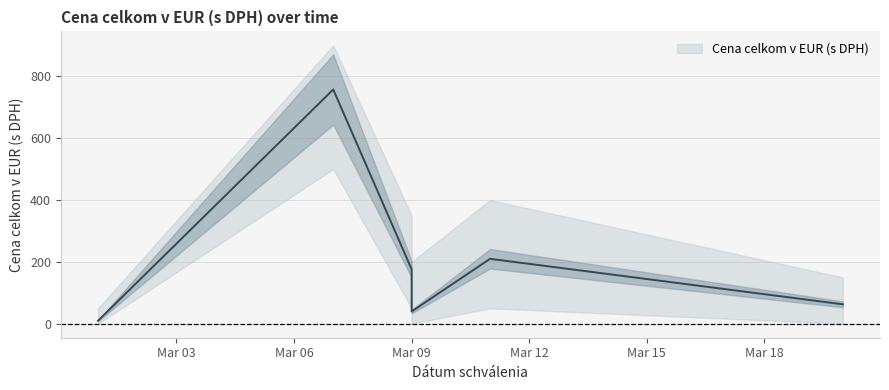

Rank the categories by value from highest to lowest.

2022-03-07, 2022-03-11, 2022-03-09, 2022-03-20, 2022-03-09, 2022-03-01